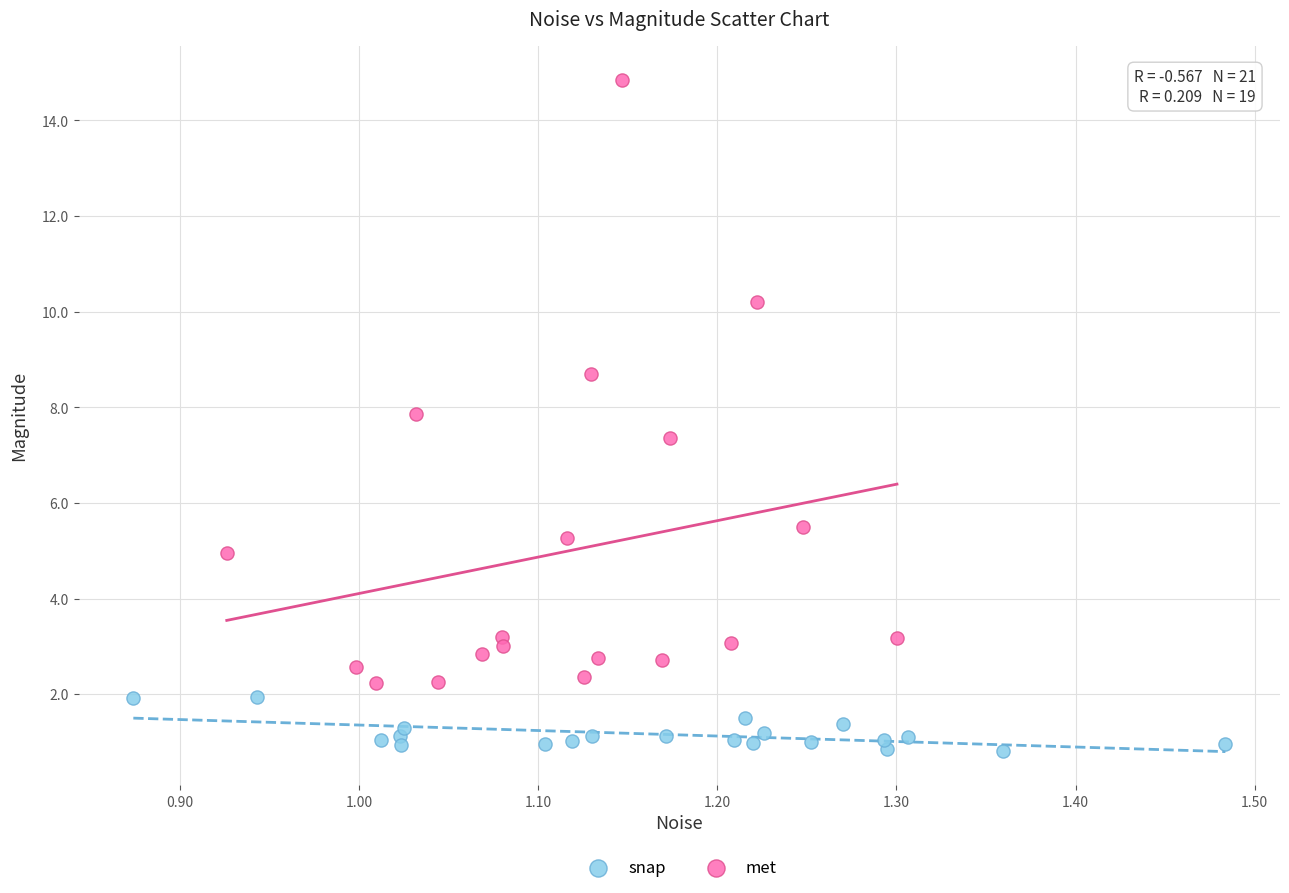

Which series reaches the maximum Y coordinate?

met